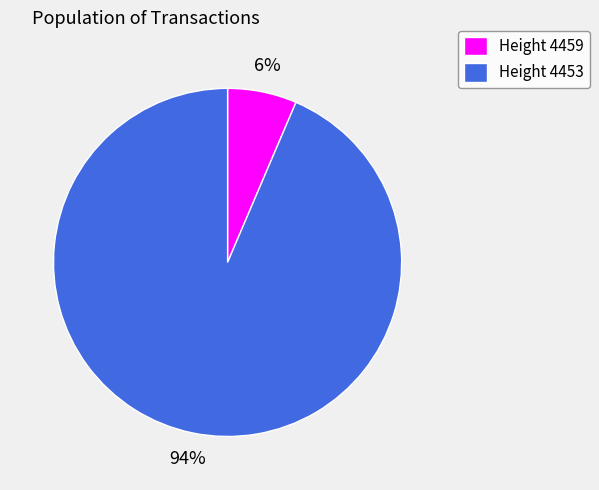

Is there a majority slice in this chart?

Yes